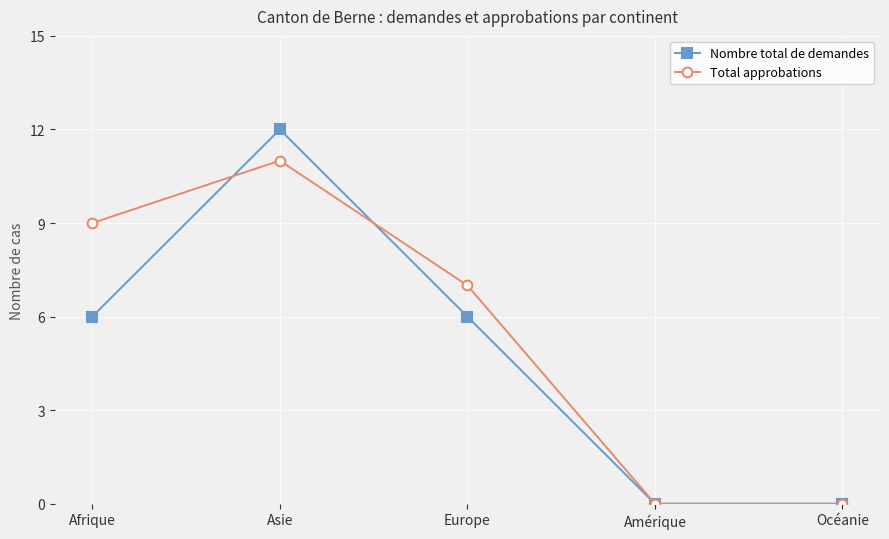

Which series has the widest spread of values?

Nombre total de demandes